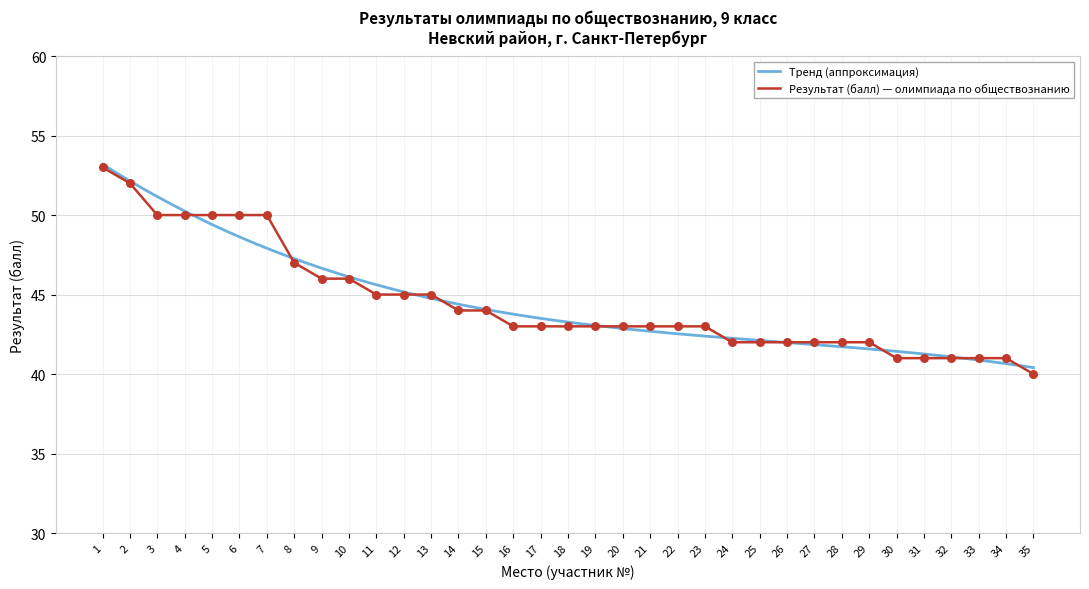

Approximately how many times larger is the value at 22 compared to 21?

1.0